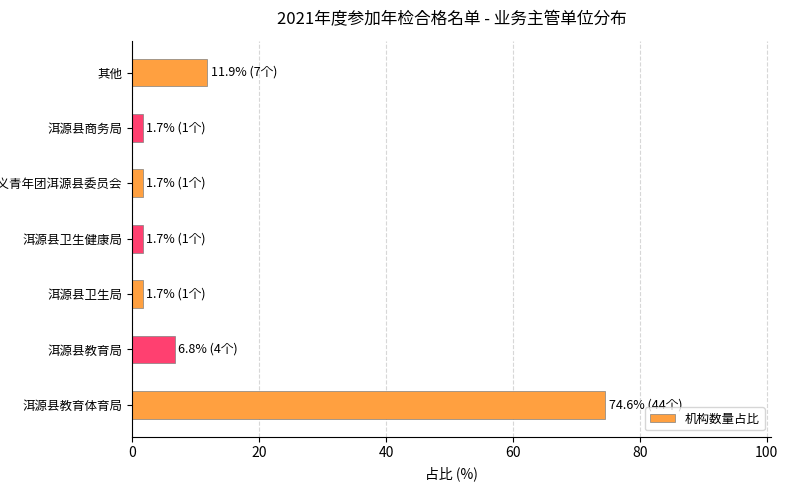

Reading bottom to top, transcribe all the data shown in this chart.

74.6	6.8	1.7	1.7	1.7	1.7	11.9